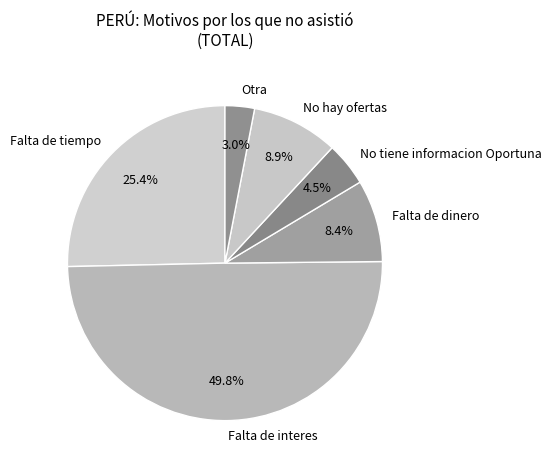

Approximately how many times larger is the value at Falta de interes compared to Falta de tiempo?

2.0